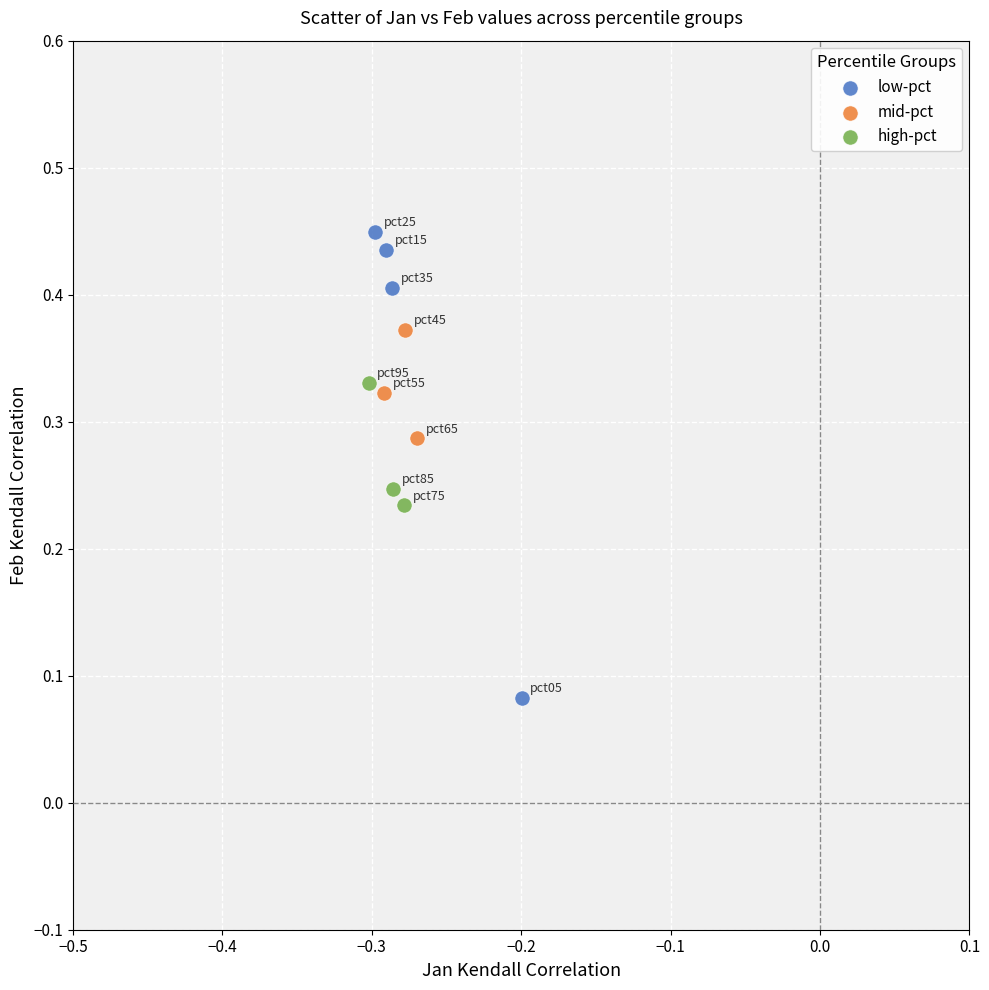

Which series has the largest Y range (max minus min)?

low-pct